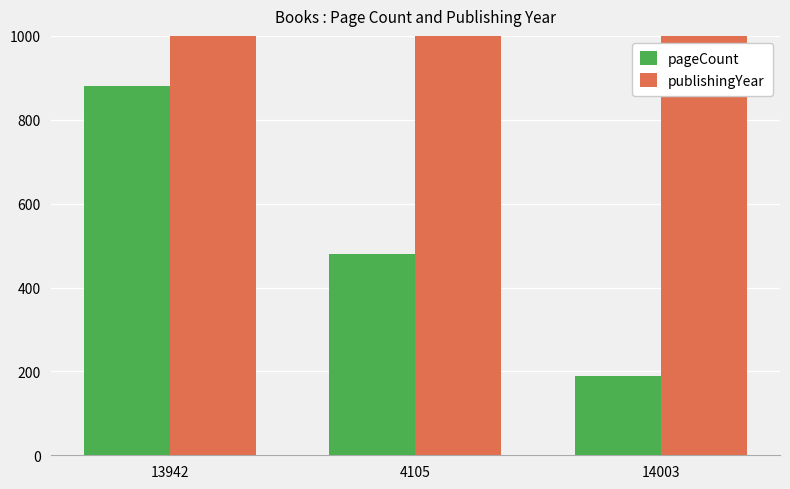

Rank the series by their maximum value, from lowest to highest.

pageCount, publishingYear